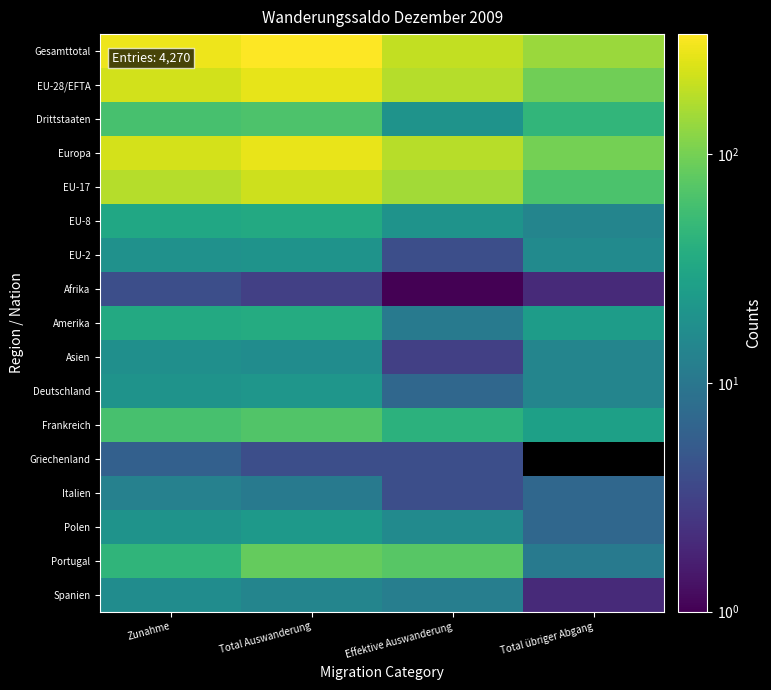

List the labels in order of Afrika value, smallest first.

Effektive Auswanderung, Total übriger Abgang, Total Auswanderung, Zunahme